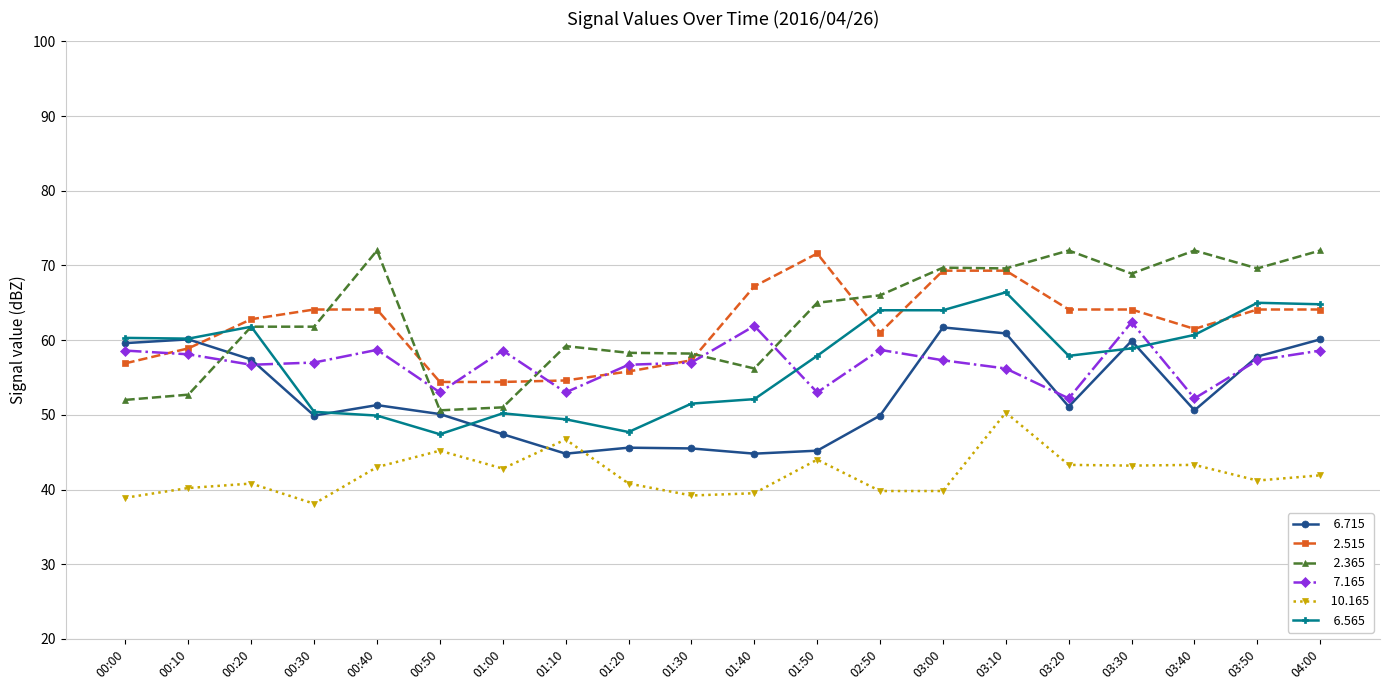

What is the label of the 14th point from the left?

03:00